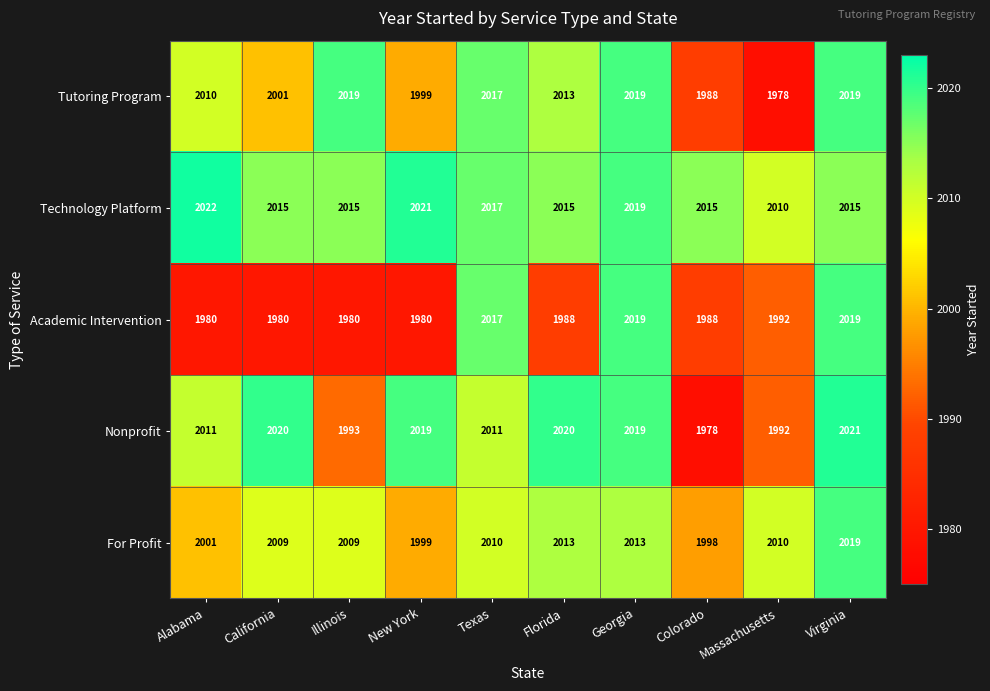

What is the spread (max minus min) of values at Illinois?

39